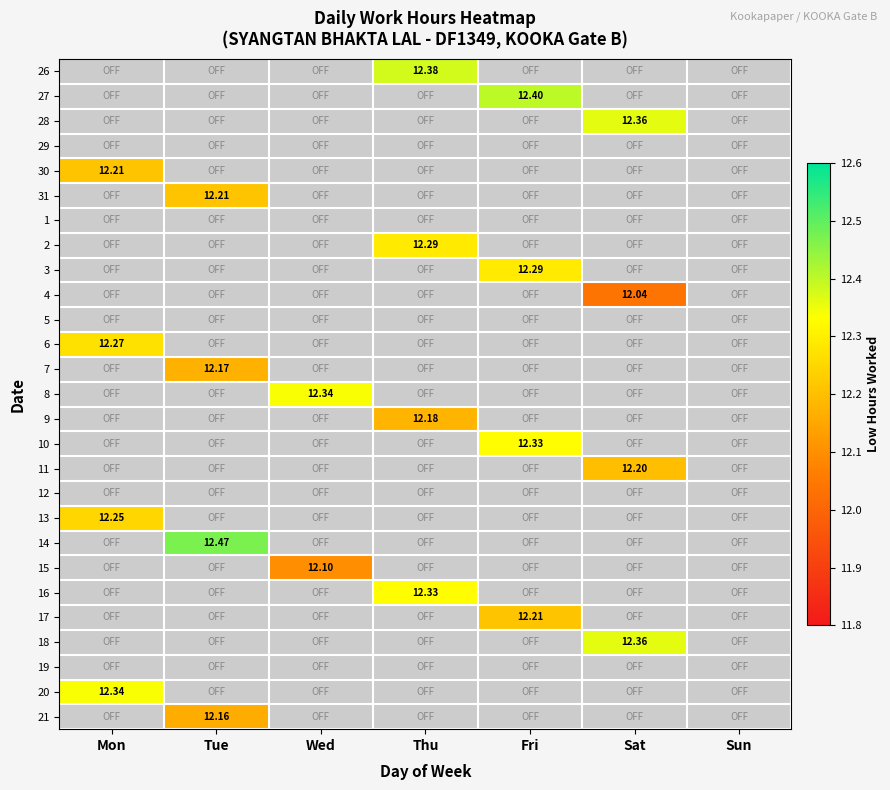

At which category is the sum across all series the highest?

Fri